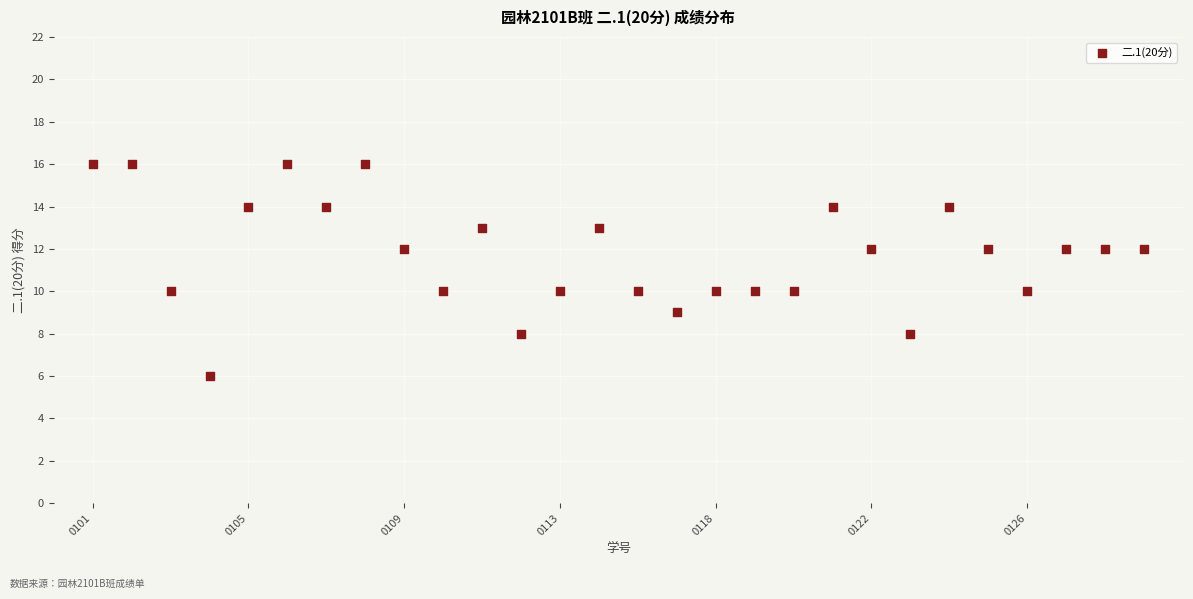

How many points are shown in the scatter plot?

28